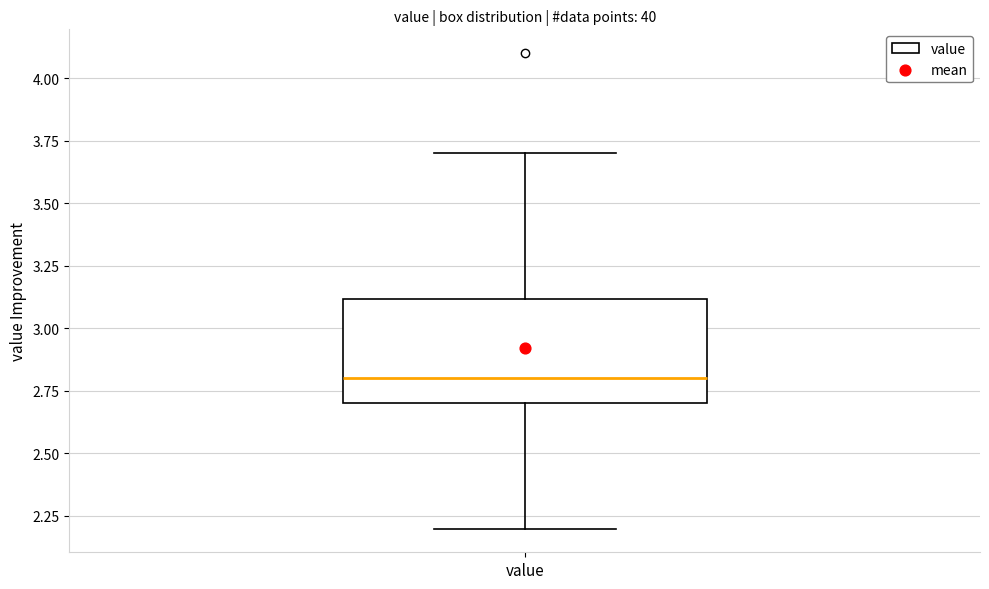

Read this box plot against the y-axis: the position of the median line, the range covered by the box, and the ends of both whiskers. The values are not printed on the chart, so give them approximately, as read against the axis.

median 2.8, box 2.7 to 3.1, whiskers 2.2 to 3.7